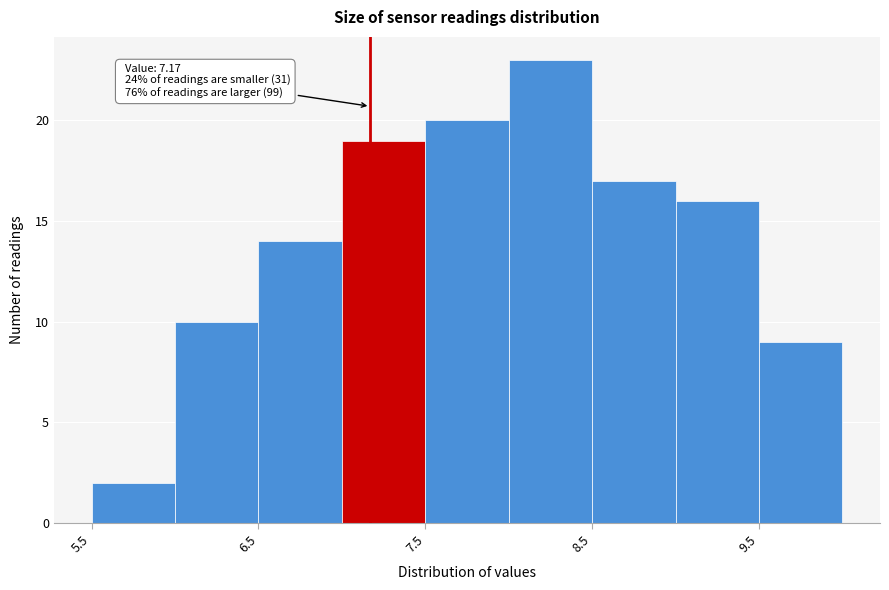

Over which range of the x-axis is the bar tallest?

8.0 to 8.5